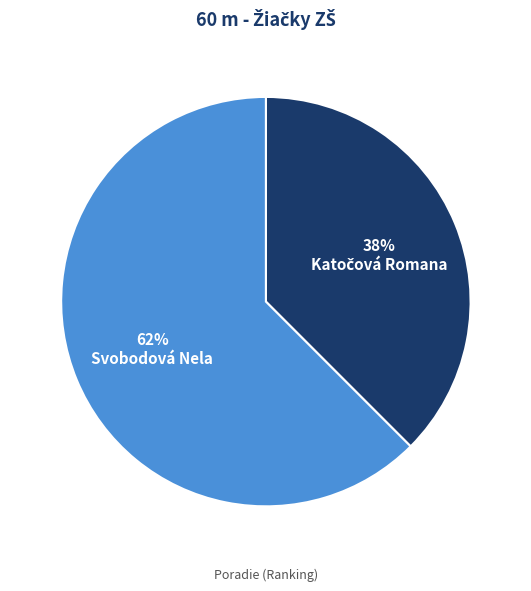

Which slice is the largest?

Svobodová Nela